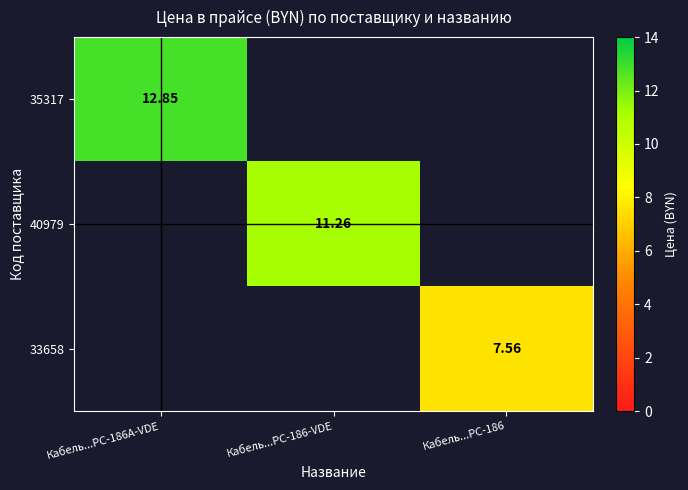

Is the value of 40979 at Кабель...PC-186-VDE greater than the value of 33658 at Кабель...PC-186?

Yes